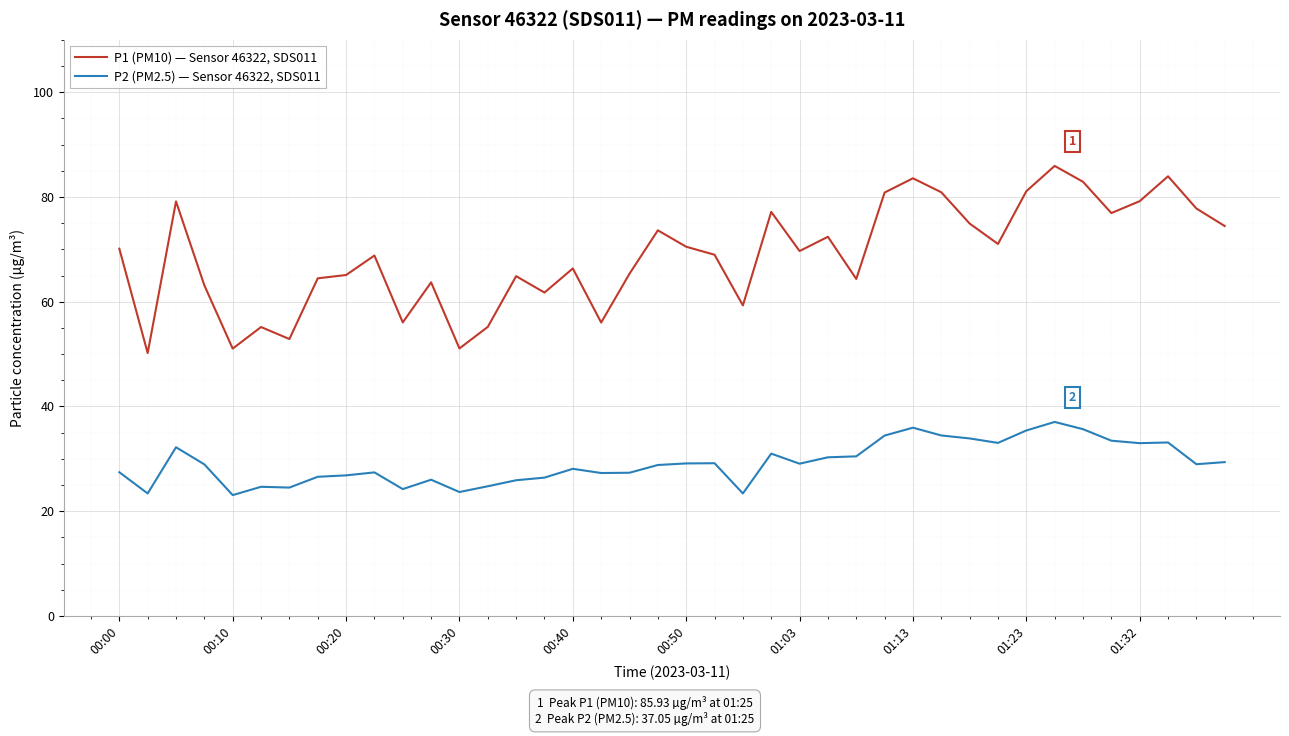

What is the minimum value for P2 (PM2.5) — Sensor 46322, SDS011?

23.1